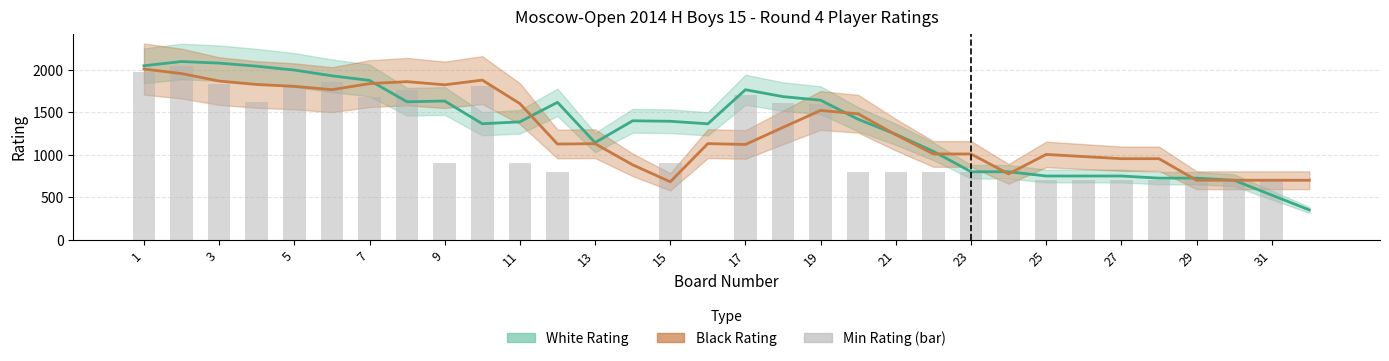

What is the difference between the maximum and second lowest values in the White Rating series?

1575.0